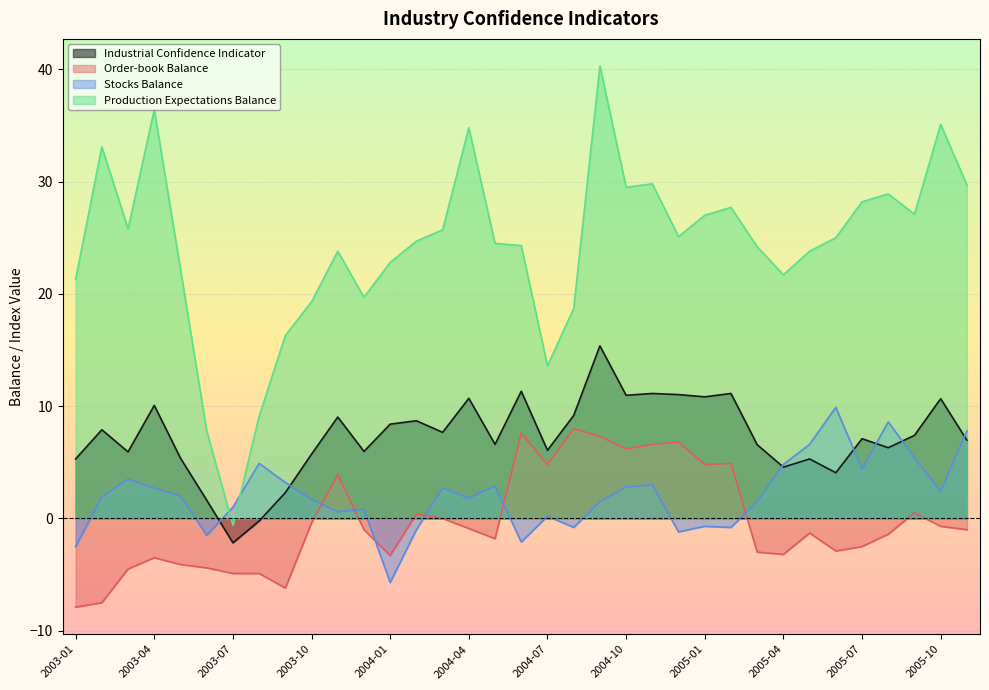

What is the highest value of the Stocks Balance series?

9.9